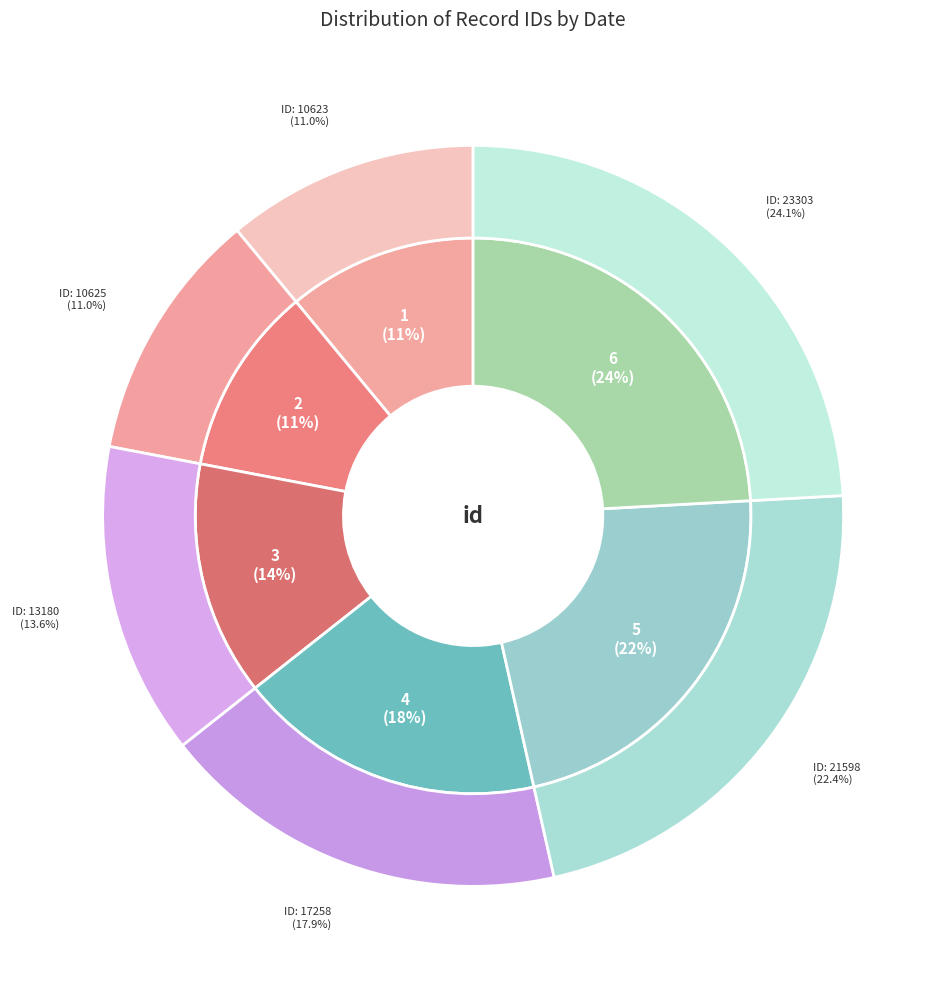

Is there any slice that represents more than half of the pie?

No